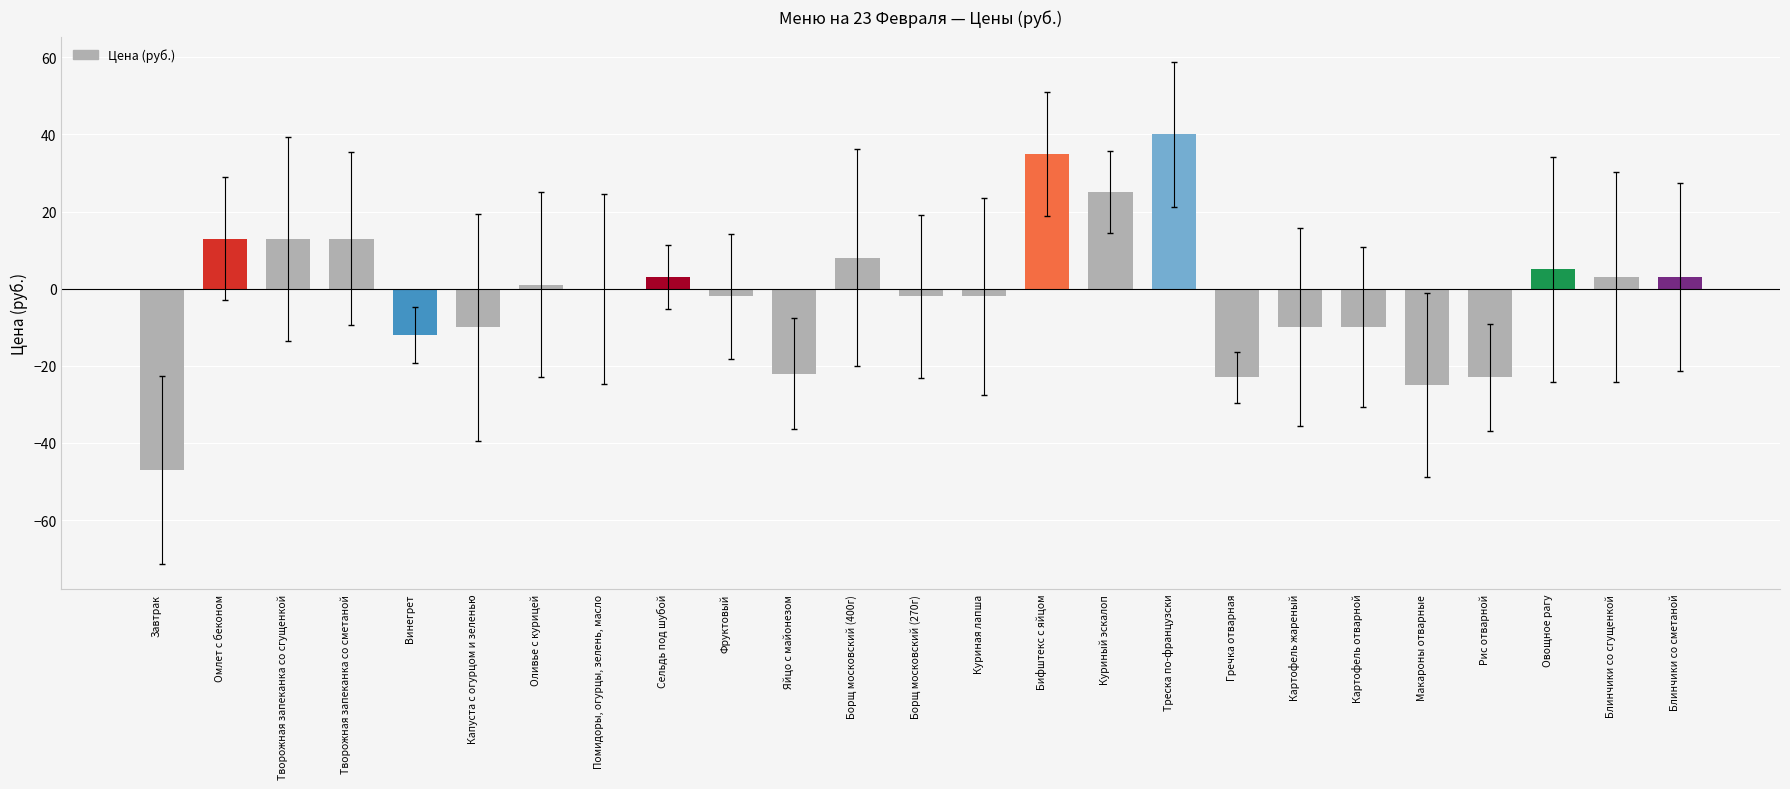

How many categories are shown in the chart?

25